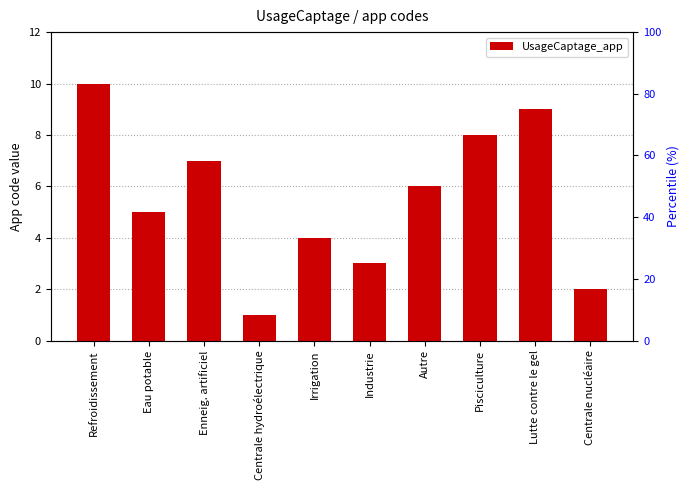

What is the average value?

6